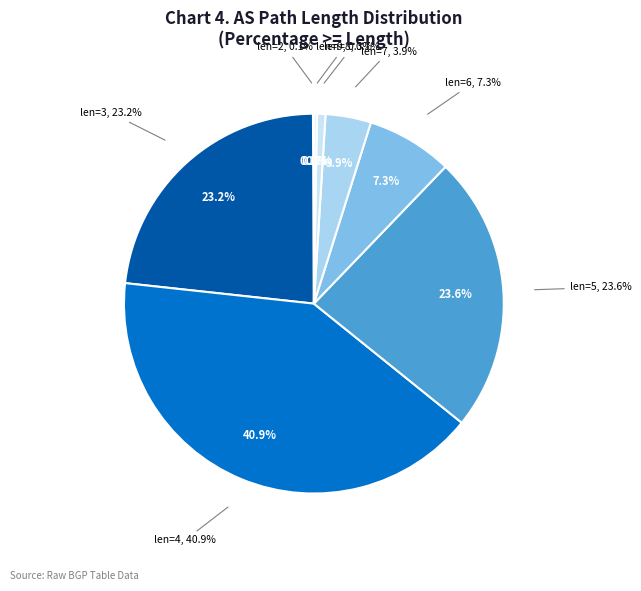

Does 5 represent more than half of the total?

No